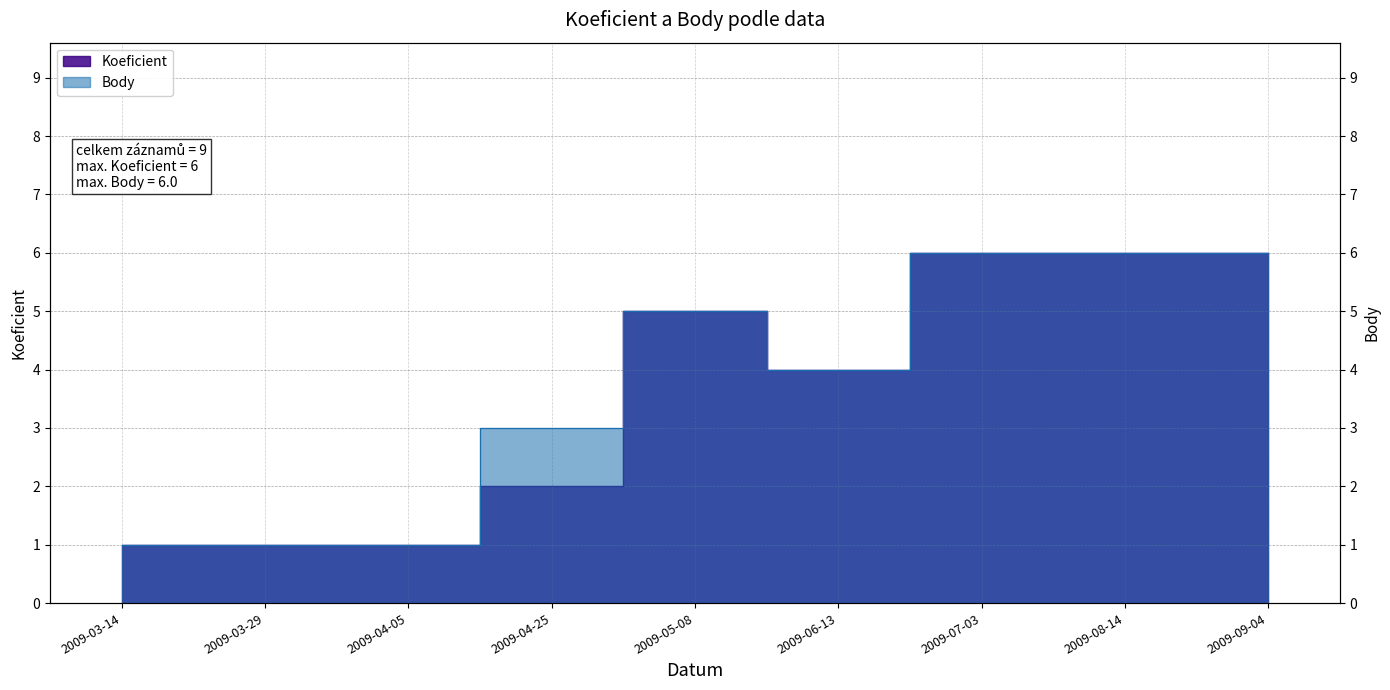

What is the average value of the Koeficient series?

4